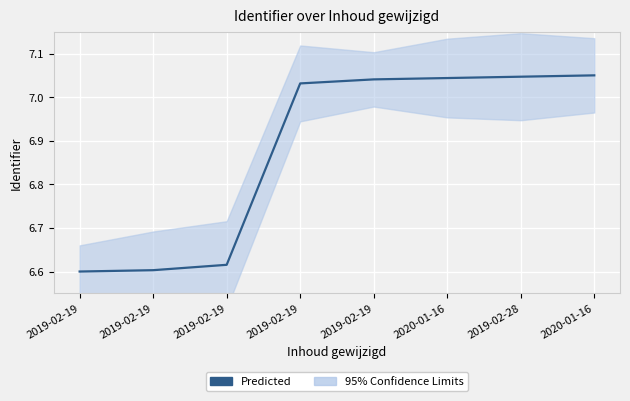

Which label corresponds to the smallest value in the chart?

2019-02-19